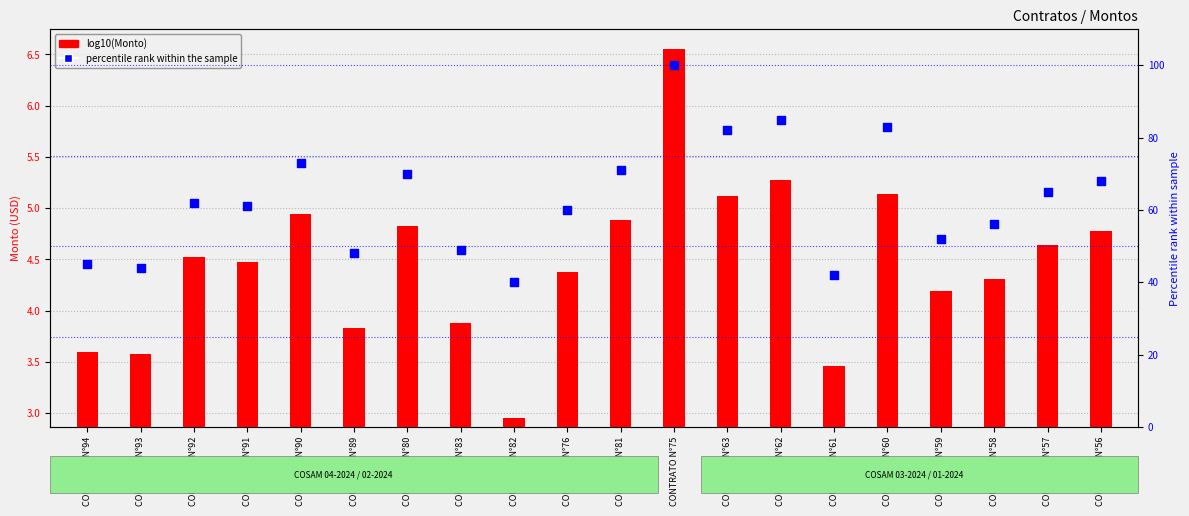

What is the total value across all series at CONTRATO N°62?

90.3